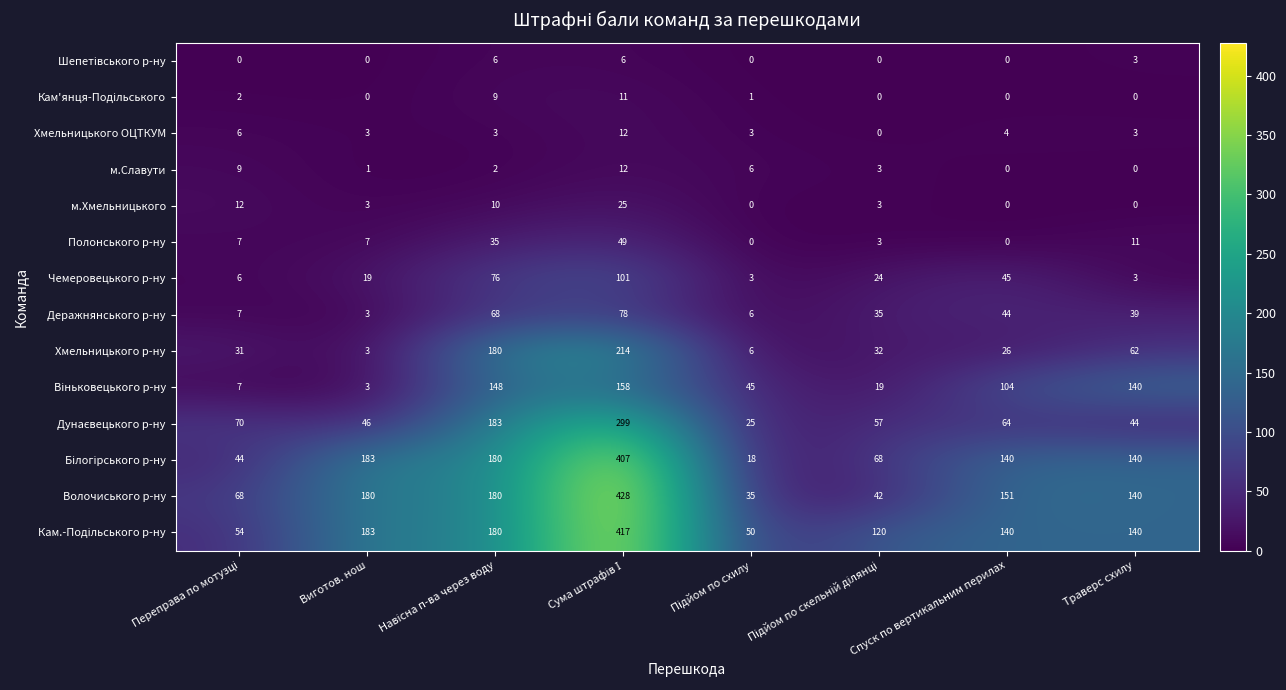

Which series has the widest spread of values?

Волочиського р-ну